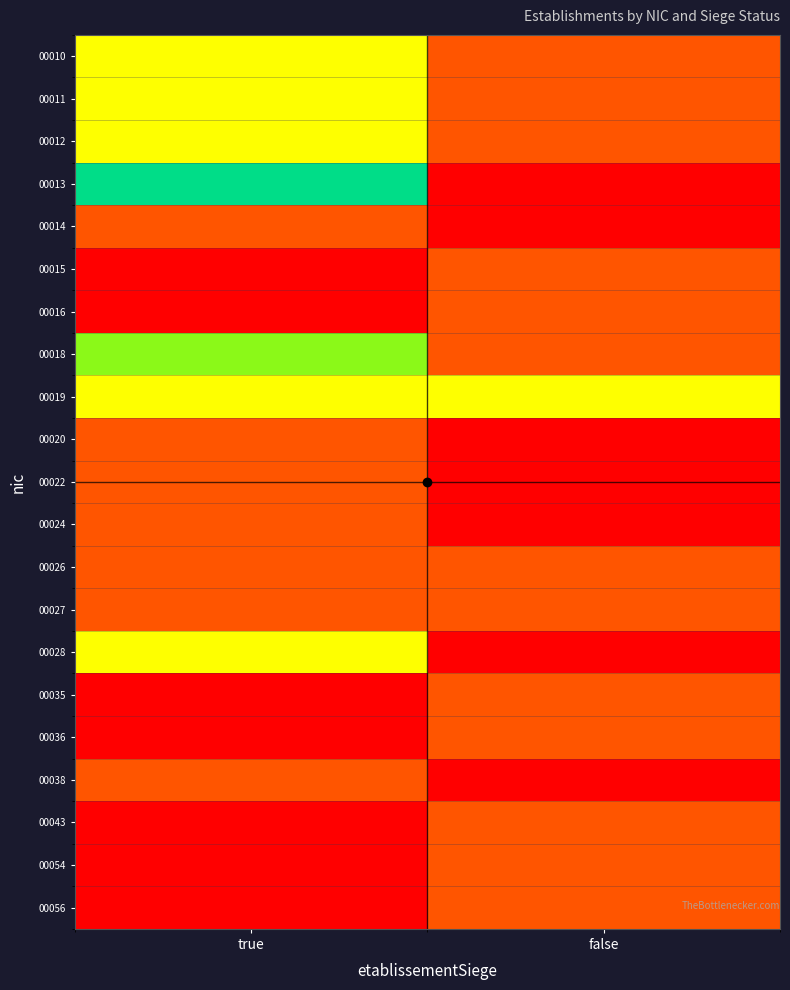

Reading left to right, what are all the values shown in this chart?

00010: true=2	false=1
00011: true=2	false=1
00012: true=2	false=1
00013: true=4	false=0
00014: true=1	false=0
00015: true=0	false=1
00016: true=0	false=1
00018: true=3	false=1
00019: true=2	false=2
00020: true=1	false=0
00022: true=1	false=0
00024: true=1	false=0
00026: true=1	false=1
00027: true=1	false=1
00028: true=2	false=0
00035: true=0	false=1
00036: true=0	false=1
00038: true=1	false=0
00043: true=0	false=1
00054: true=0	false=1
00056: true=0	false=1